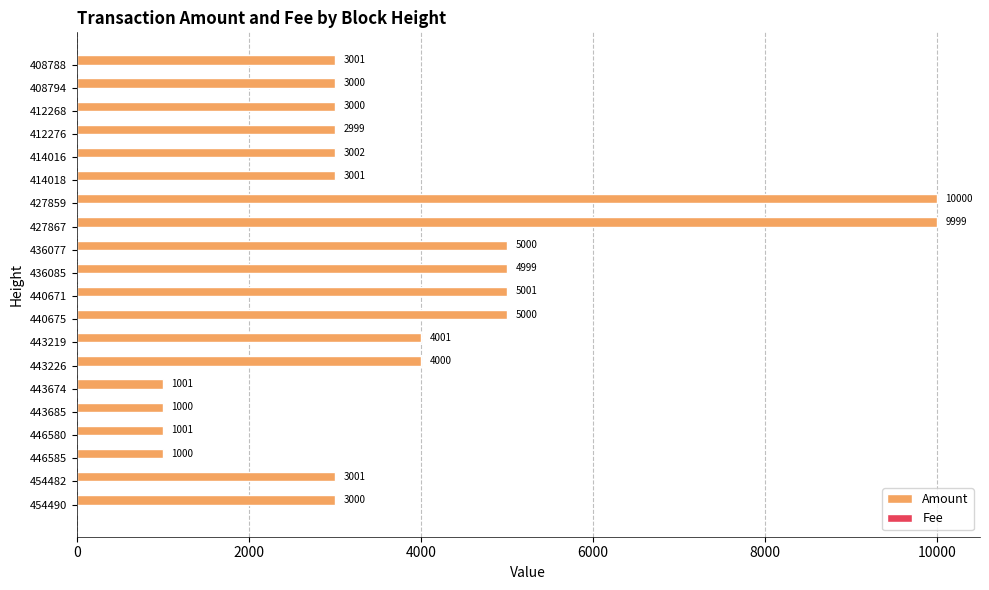

Between 436077 and 427867, which series saw the biggest shift?

Amount